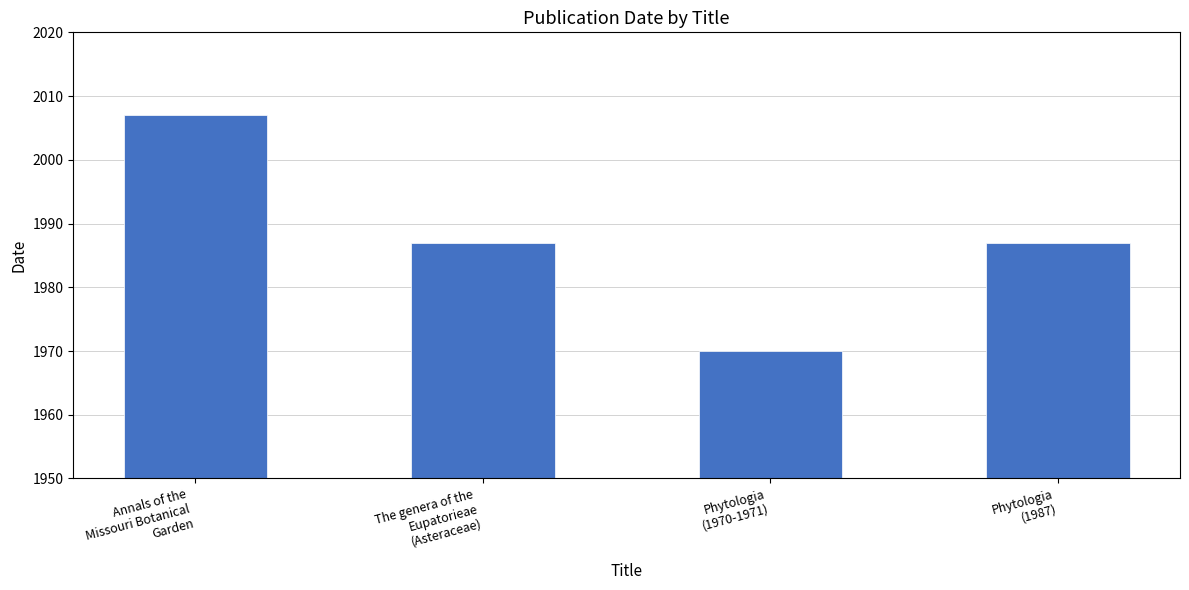

What is the change in value from The genera of the
Eupatorieae
(Asteraceae) to Phytologia
(1970-1971)?

-17